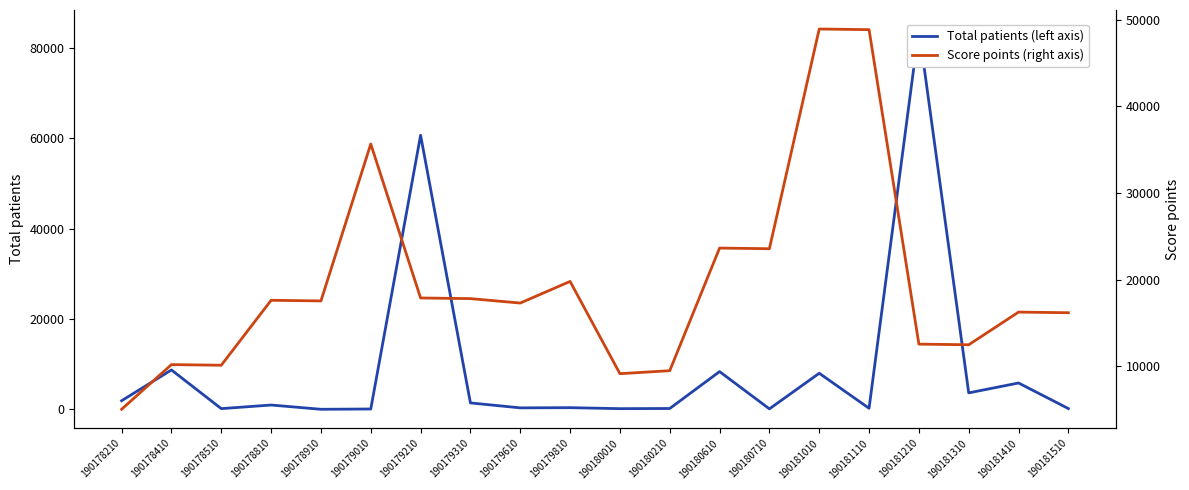

Is this an area chart (filled region under the line)?

No